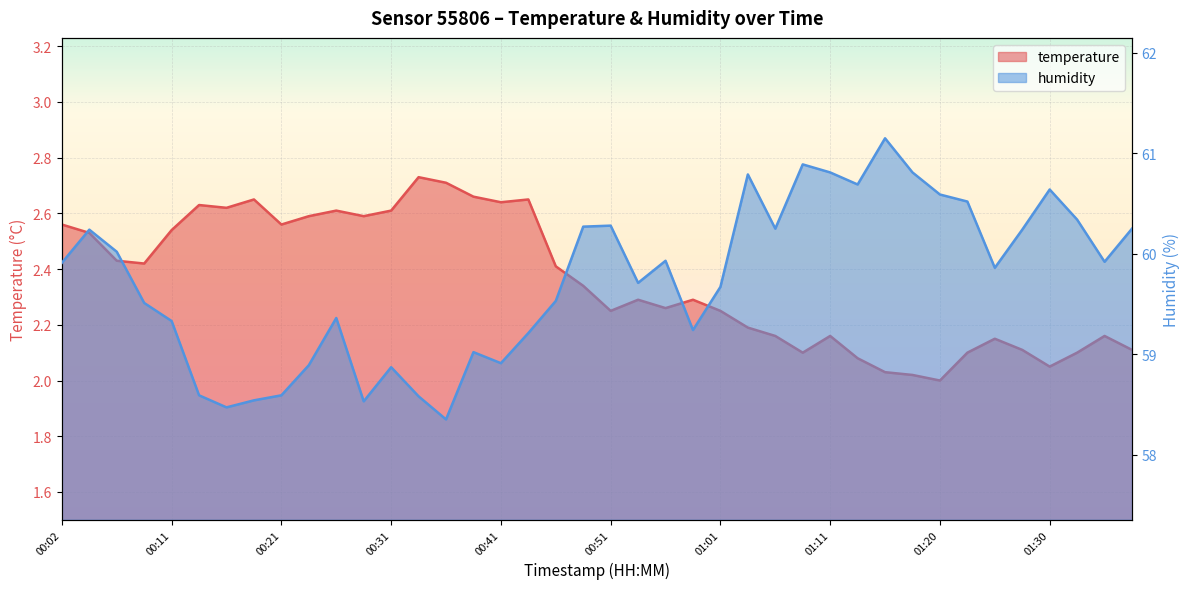

What position from the right is 01:11?

12